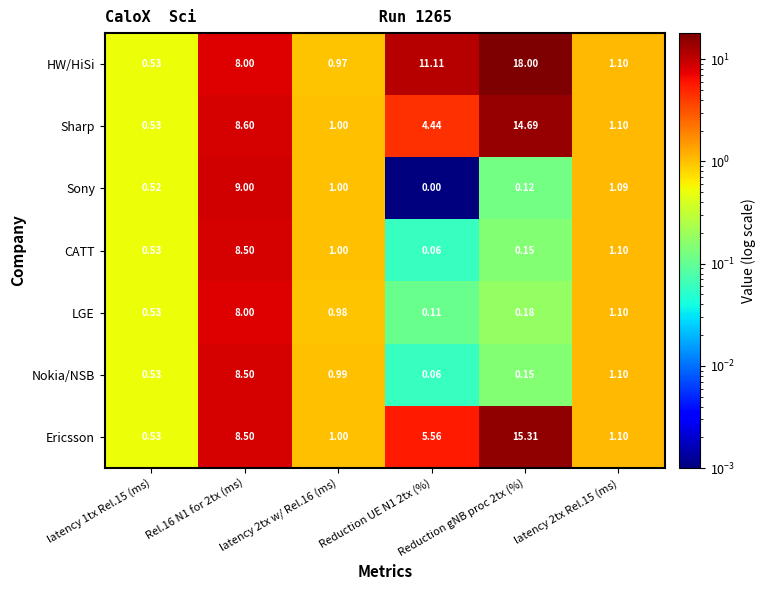

Which series has the largest total across all categories?

HW/HiSi